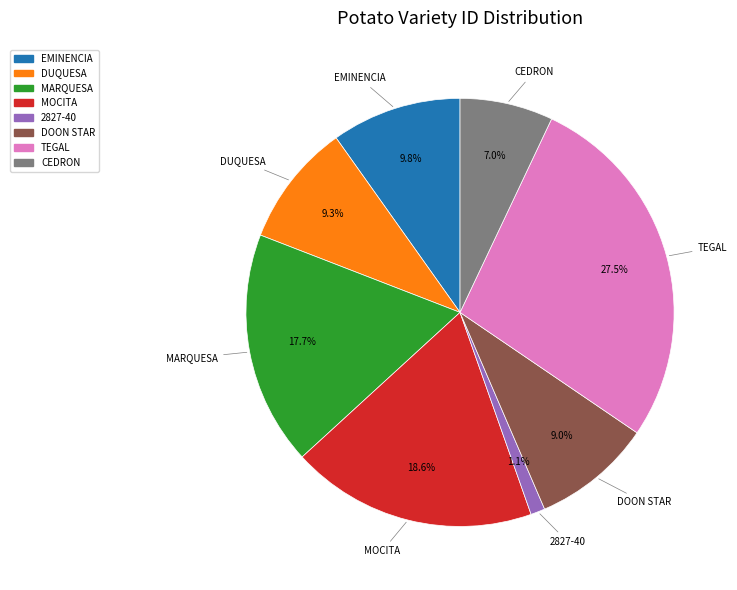

Is EMINENCIA the majority of the pie?

No